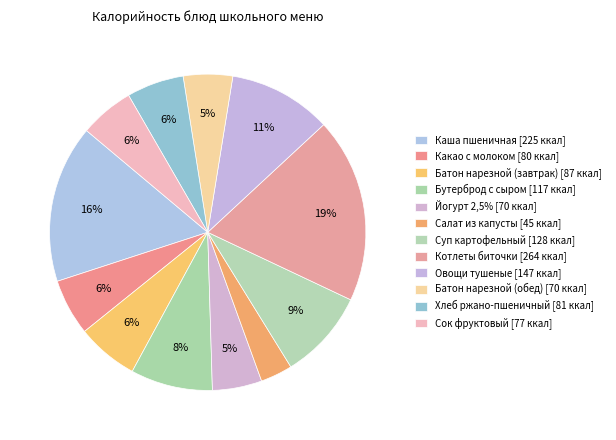

Count the number of slices in the pie.

12